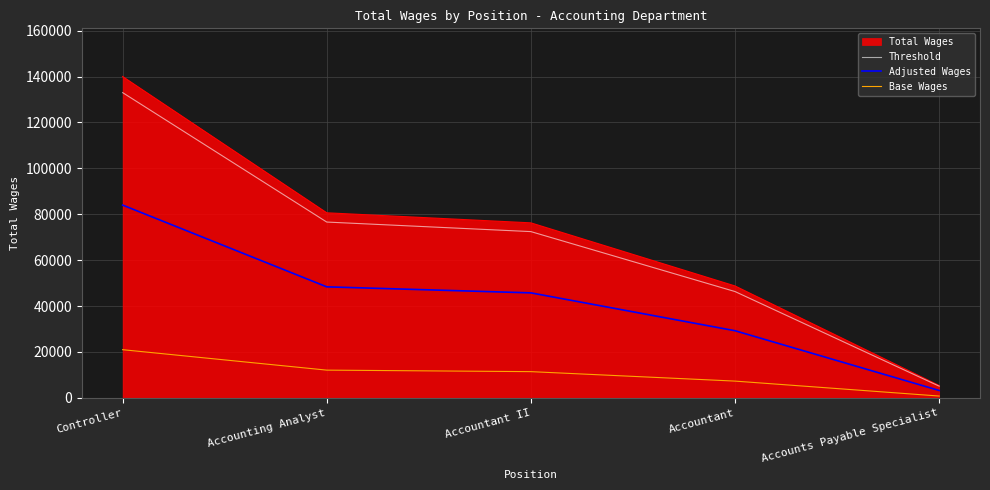

What is the average value of the Adjusted Wages series?

42124.8